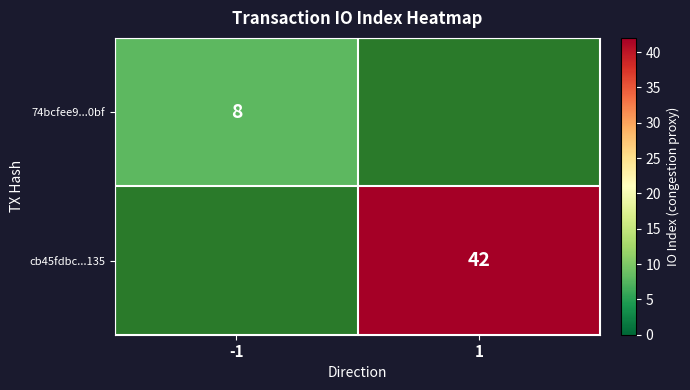

Is it true that cb45fdbc...135 equals 22 at 1?

False